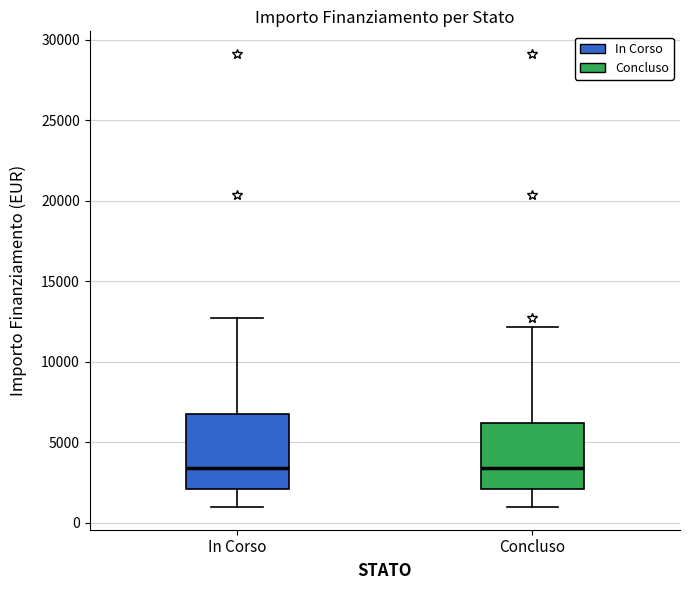

Reading left to right, read every box against the y-axis: the position of its median line, the range the box covers, and the ends of its whiskers. The values are not printed on the chart, so give them approximately, as read against the axis.

In Corso: median 3500, box 2000 to 7000, whiskers 1000 to 12500
Concluso: median 3500, box 2000 to 6000, whiskers 1000 to 12000